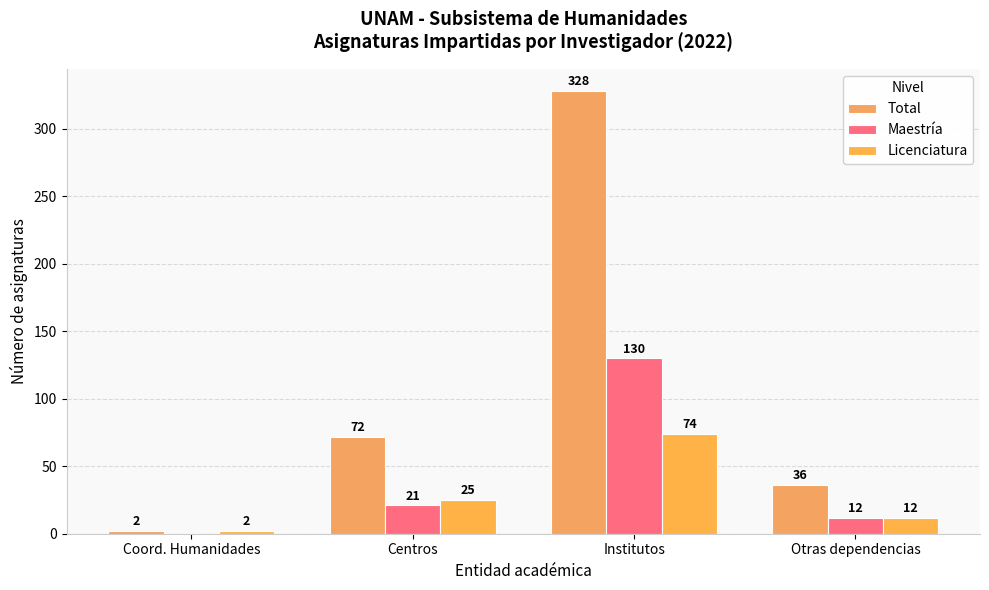

How many data points does each series have?

4